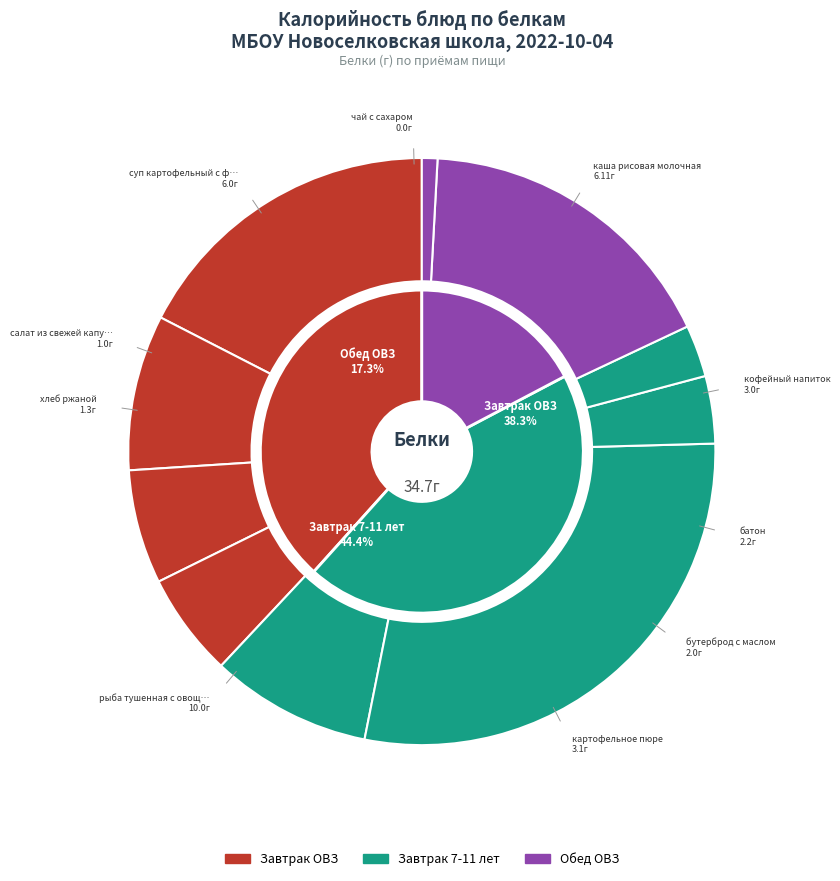

How many segments does this pie chart have?

10